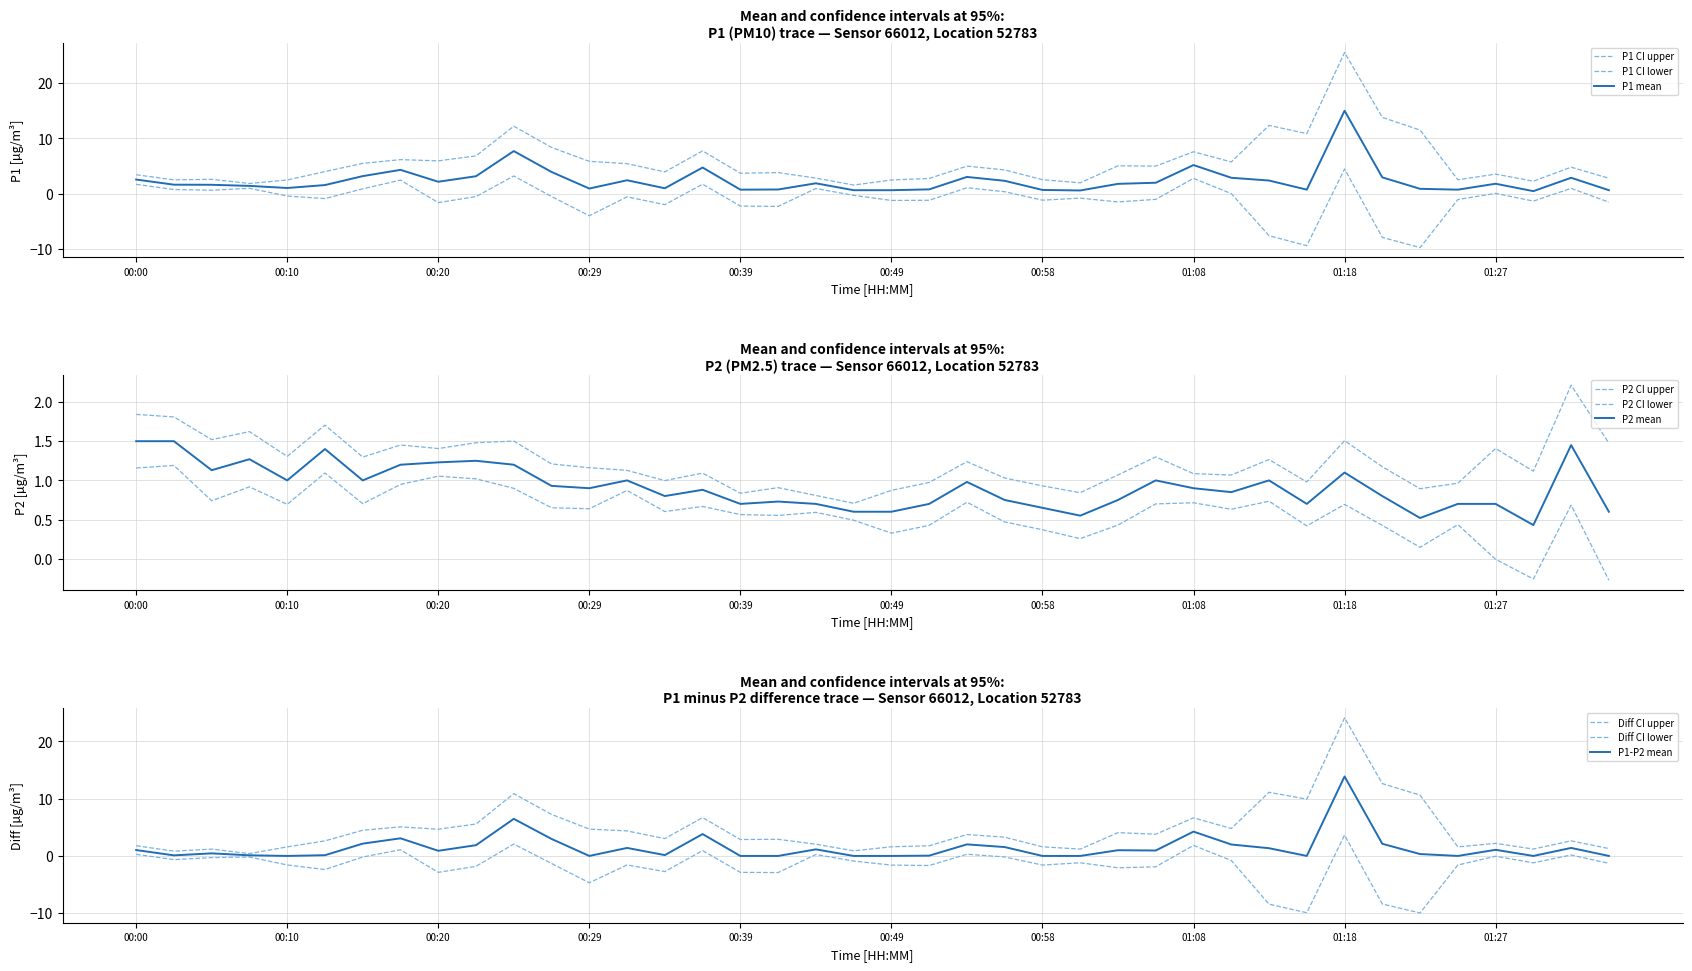

Reading left to right, extract all data points from this chart.

P1: 2.5	1.6	1.6	1.4	1.0	1.5	3.1	4.3	2.1	3.1	7.7	3.9	0.9	2.4	0.9	4.7	0.7	0.7	1.9	0.6	0.6	0.8	3.0	2.3	0.7	0.6	1.8	1.9	5.2	2.9	2.4	0.7	15.0	2.9	0.8	0.7	1.8	0.4	2.9	0.6
P2: 1.5	1.5	1.1	1.3	1.0	1.4	1.0	1.2	1.2	1.2	1.2	0.9	0.9	1.0	0.8	0.9	0.7	0.7	0.7	0.6	0.6	0.7	1.0	0.8	0.7	0.6	0.8	1.0	0.9	0.8	1.0	0.7	1.1	0.8	0.5	0.7	0.7	0.4	1.4	0.6